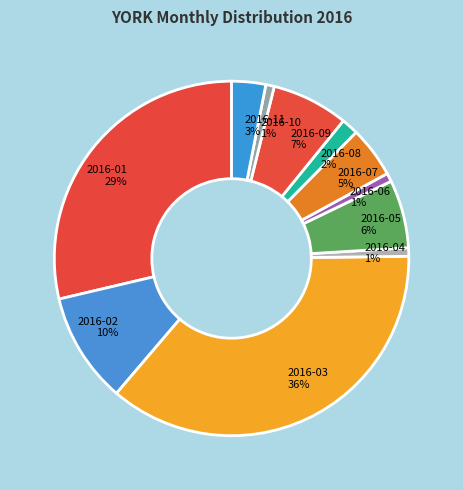

The 2016-01 slice represents 29% of the pie. True or false?

True